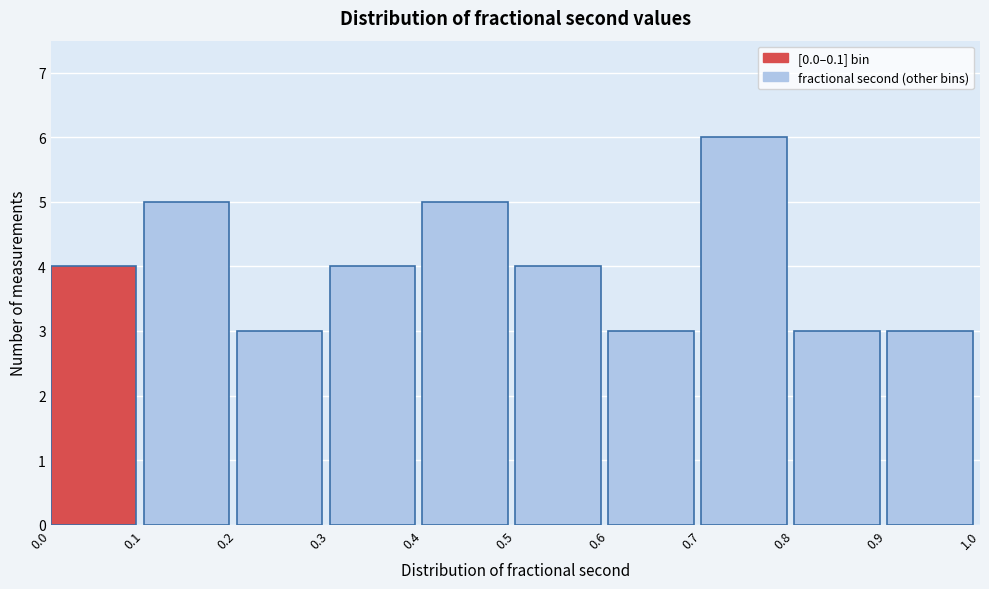

Reading left to right, list every bar in this chart as the range it spans on the x-axis followed by its height. The values are not printed on the chart, so give them approximately, as read against the axis.

0.0 to 0.1: 4
0.1 to 0.2: 5
0.2 to 0.3: 3
0.3 to 0.4: 4
0.4 to 0.5: 5
0.5 to 0.6: 4
0.6 to 0.7: 3
0.7 to 0.8: 6
0.8 to 0.9: 3
0.9 to 1.0: 3